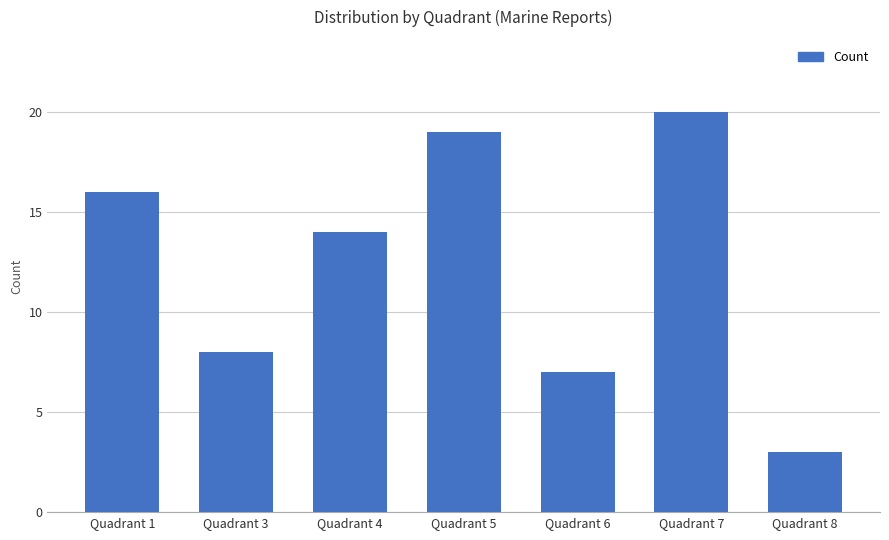

Is it true that the value at Quadrant 8 is 5?

False